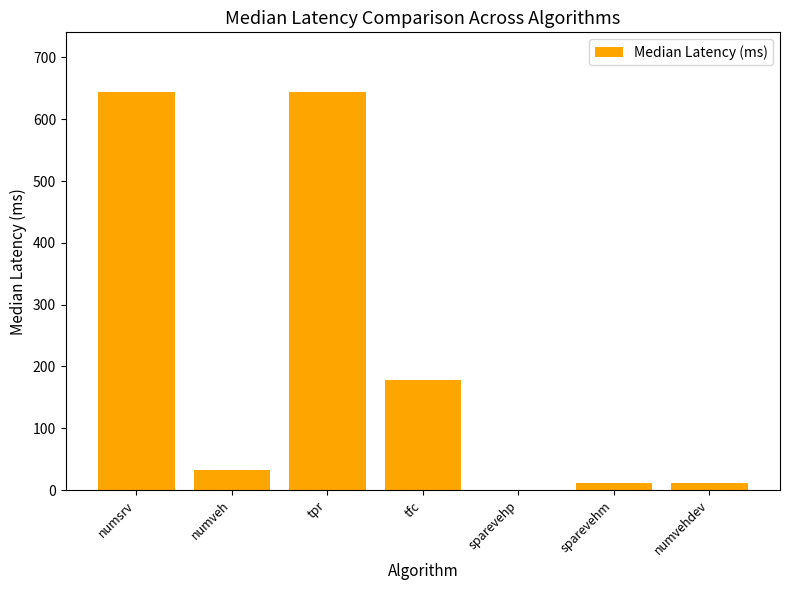

What is the greatest value displayed?

644